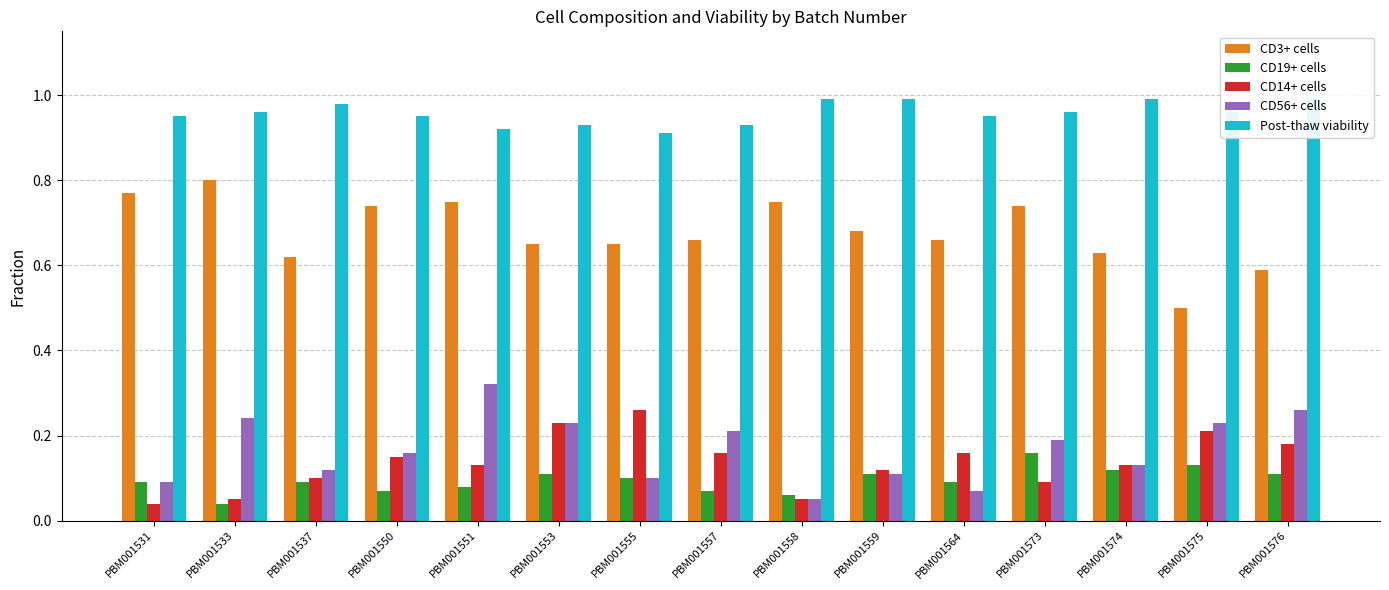

Read the CD3+ cells value at PBM001576.

0.6